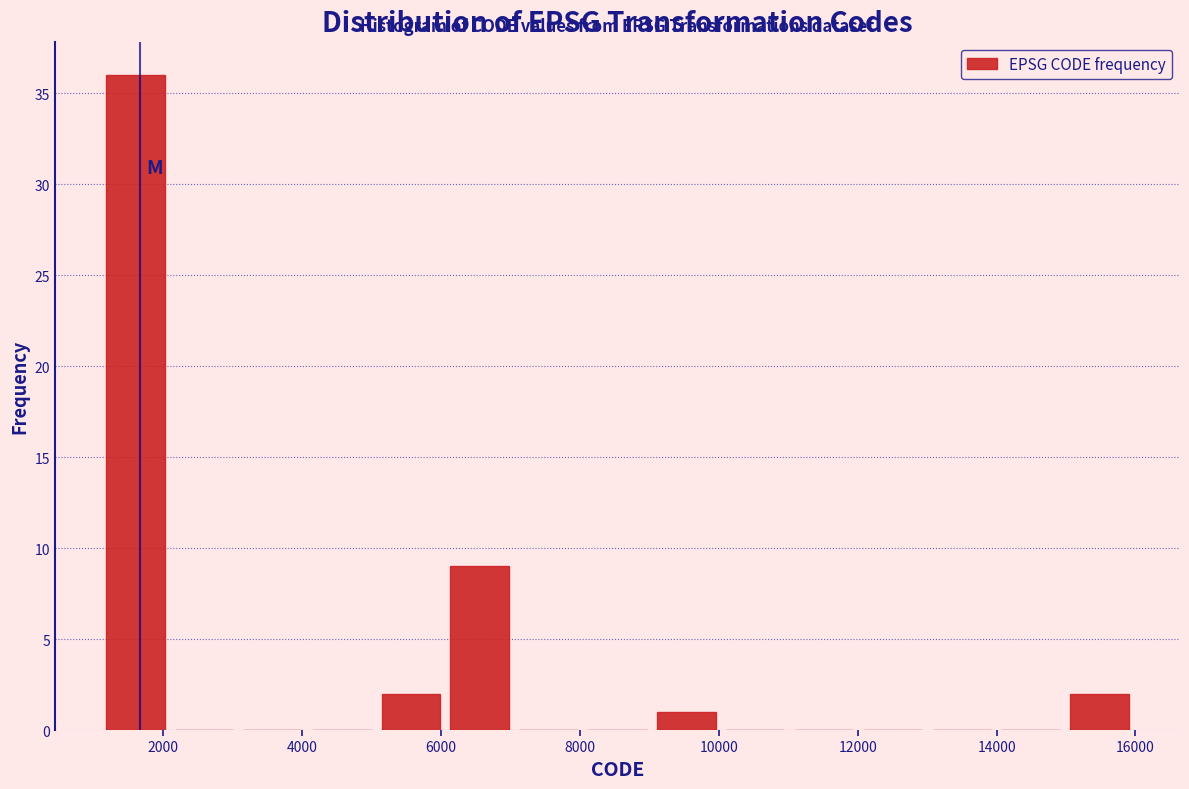

Reading left to right, transcribe this chart: for each bar, give the range it covers on the x-axis and its height. Neither the bar edges nor the heights are printed on the chart, so give them approximately, as read against the axes.

1200 to 2000: 36
2000 to 3000: 0
3000 to 4000: 0
4000 to 5000: 0
5000 to 6000: 2
6000 to 7000: 9
7000 to 8000: 0
8000 to 9000: 0
9000 to 10000: 1
10000 to 11000: 0
11000 to 12000: 0
12000 to 13000: 0
13000 to 14000: 0
14000 to 15000: 0
15000 to 16000: 2